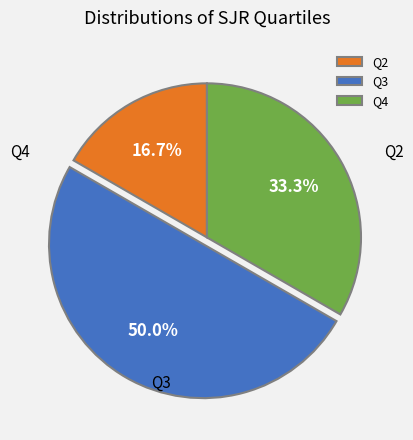

What is the ratio of the value at Q4 to the value at Q3?

0.7